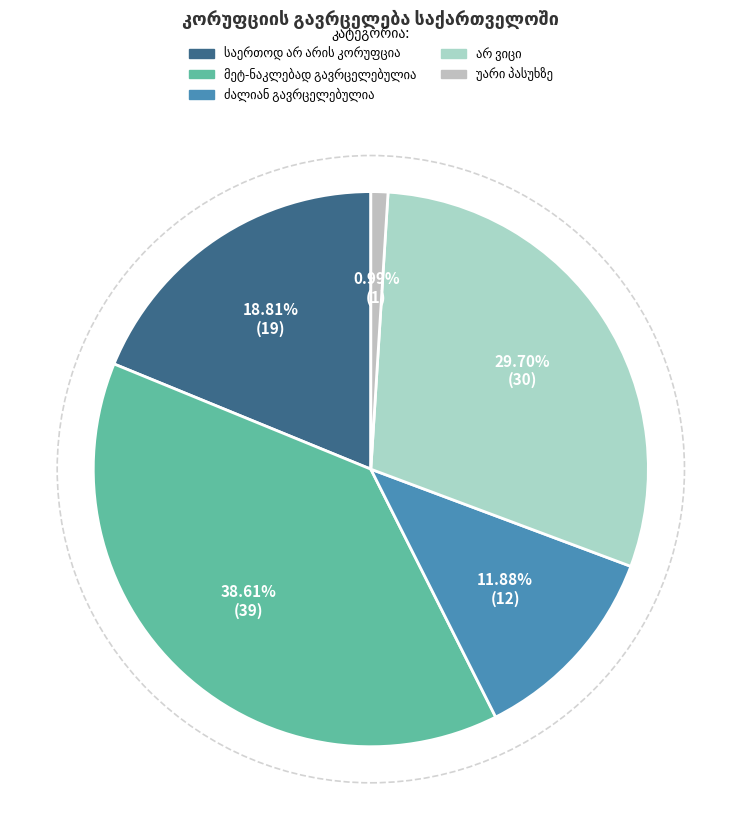

What percentage is the უარი პასუხზე slice, to the nearest percent?

1%